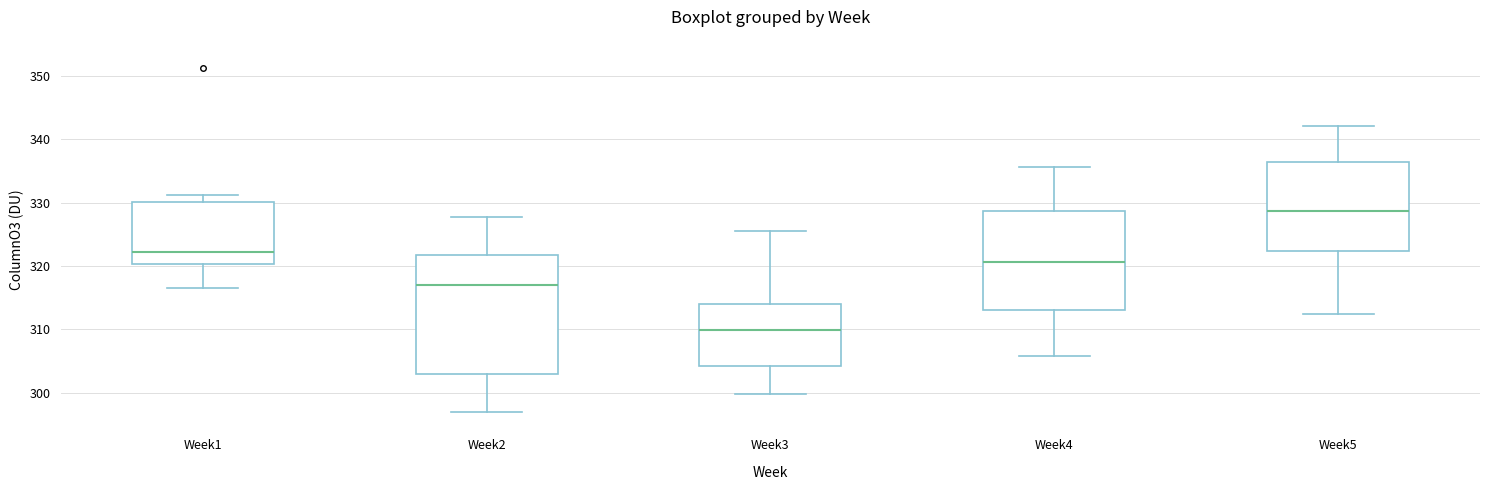

Reading left to right, transcribe this box plot: for each box, give where its median line is, the range the box spans, and where its two whiskers end, as read against the y-axis. The values are not printed on the chart, so give them approximately, as read against the axis.

Week1: median 322, box 320 to 330, whiskers 317 to 331
Week2: median 317, box 303 to 322, whiskers 297 to 328
Week3: median 310, box 304 to 314, whiskers 300 to 326
Week4: median 321, box 313 to 329, whiskers 306 to 336
Week5: median 329, box 322 to 336, whiskers 312 to 342